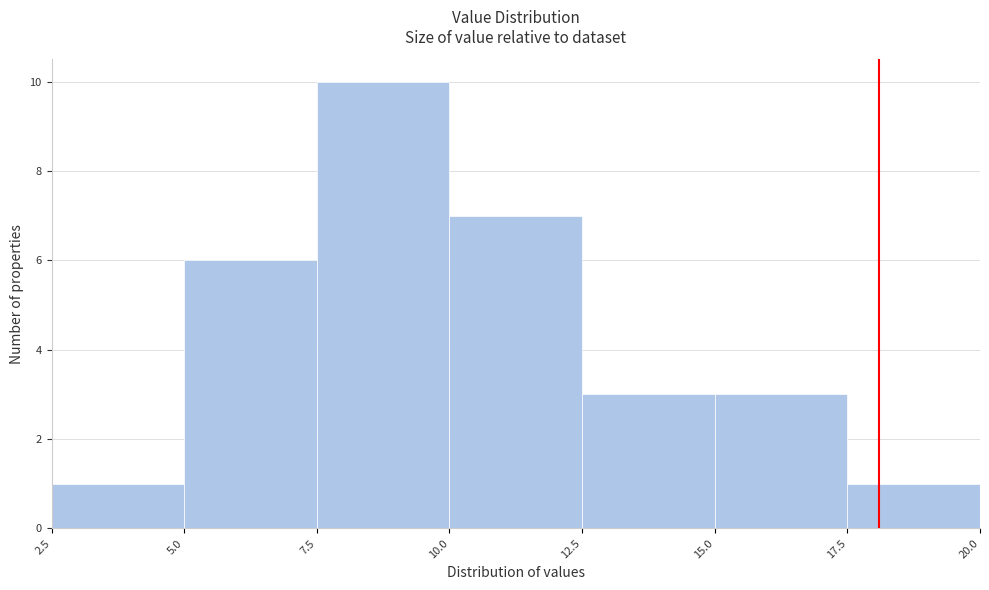

Reading left to right, transcribe this chart: for each bar, give the range it covers on the x-axis and its height. The values are not printed on the chart, so give them approximately, as read against the axis.

2.5 to 5.0: 1
5.0 to 7.5: 6
7.5 to 10.0: 10
10.0 to 12.5: 7
12.5 to 15.0: 3
15.0 to 17.5: 3
17.5 to 20.0: 1